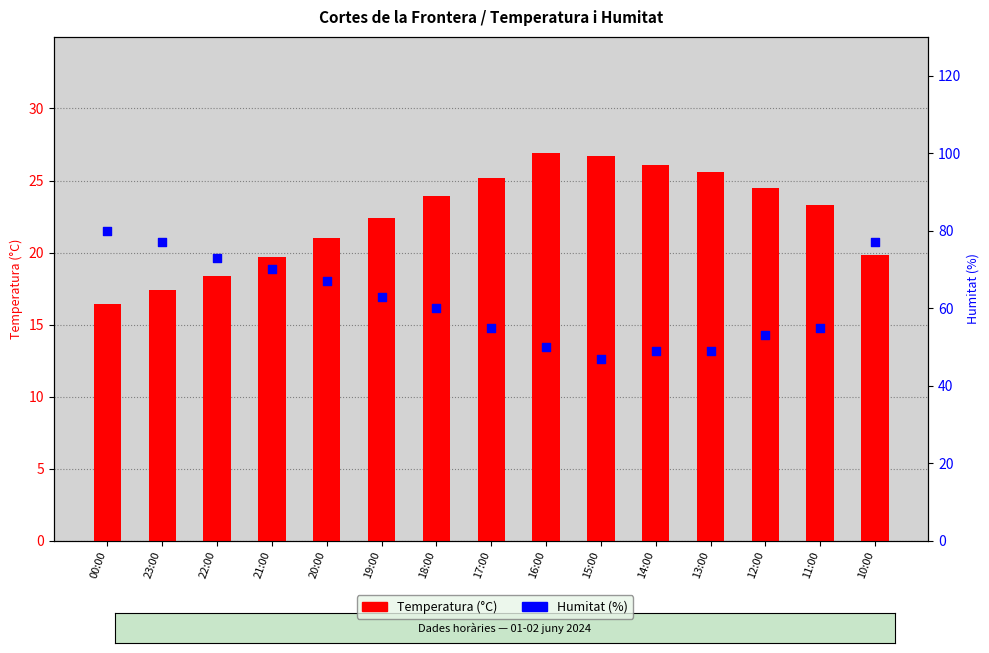

Which series contains the lowest Y value?

Temperatura (°C)